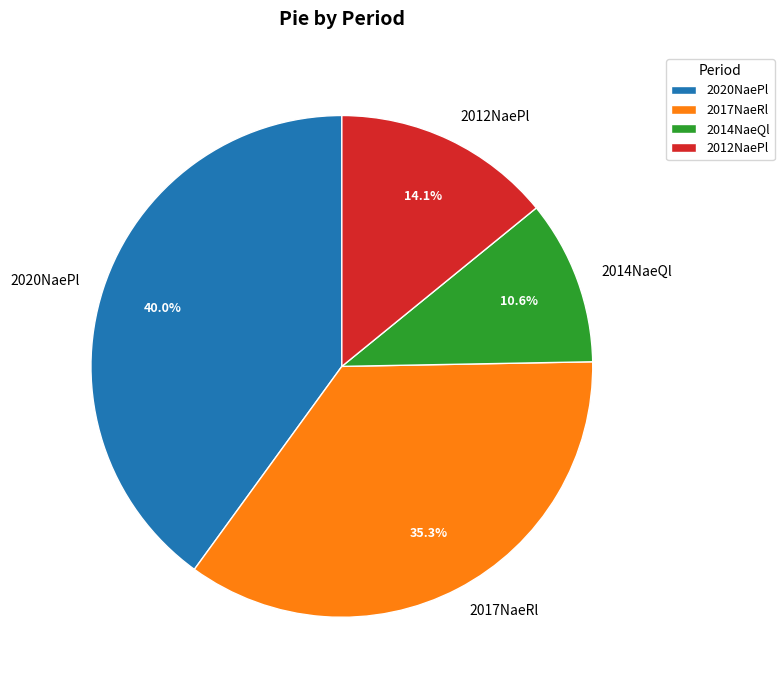

Between 2012NaePl and 2017NaeRl, which is larger?

2017NaeRl